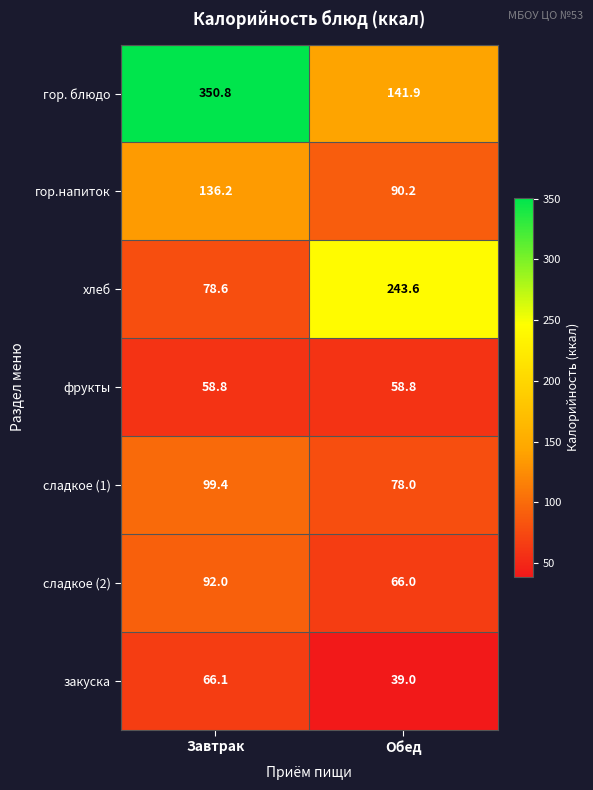

What is the approximate value of гор.напиток at Обед?

90.2